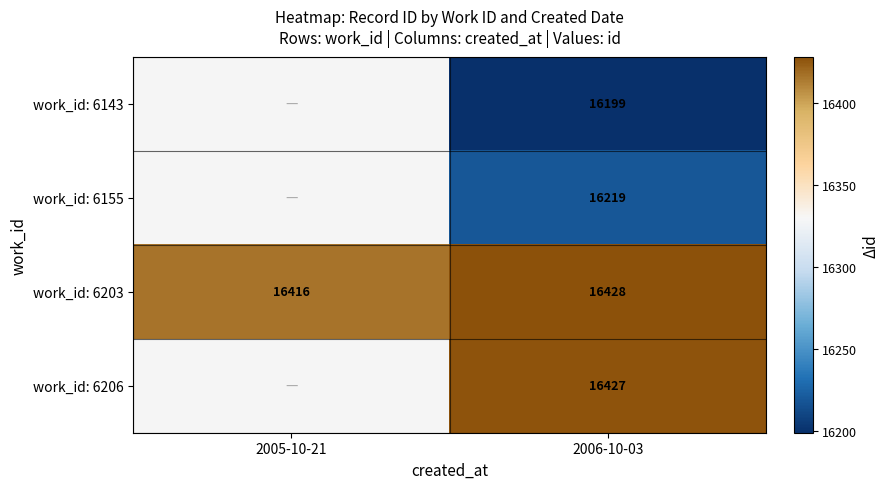

The value of work_id: 6143 at 2006-10-03 is 16199. True or false?

True